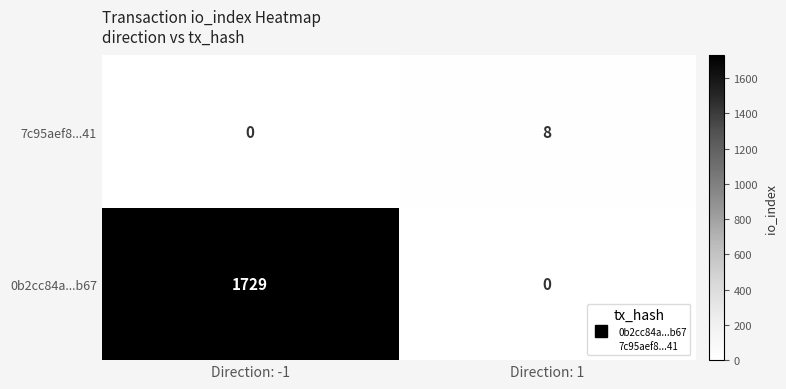

Count the number of data series in this chart.

2